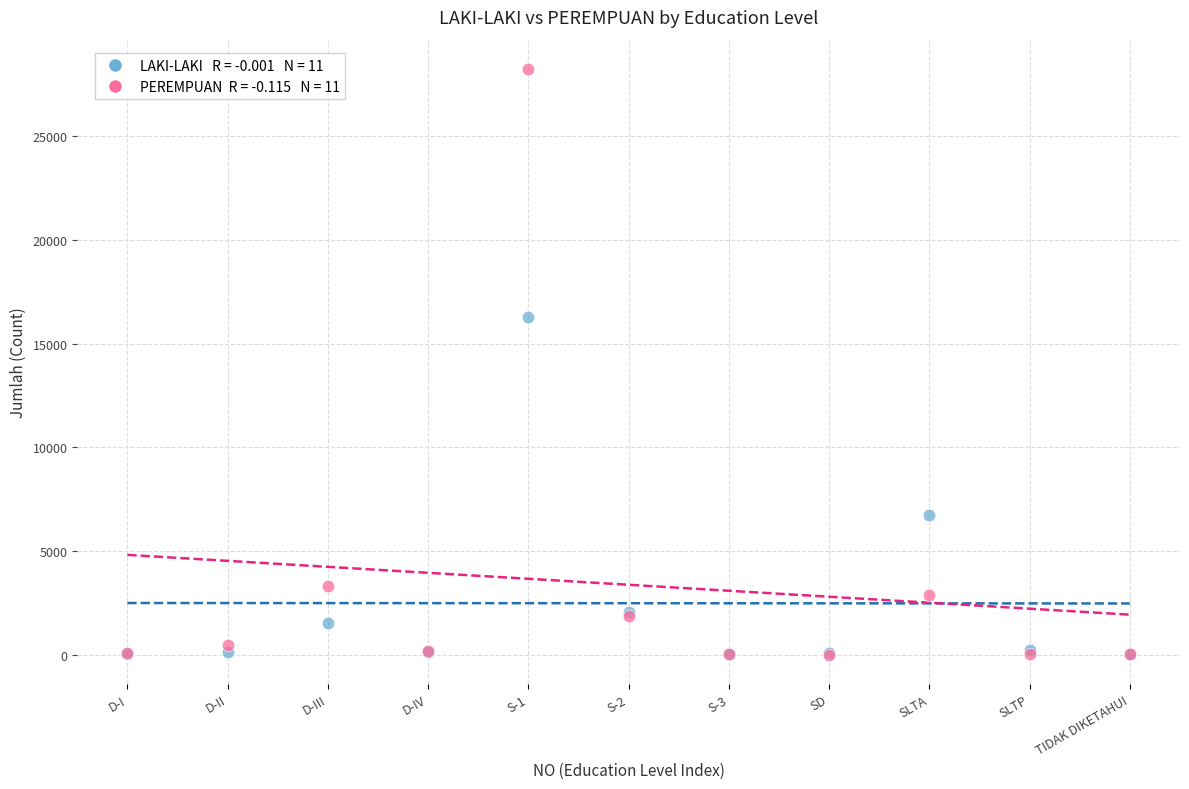

Across all series, what Y value is closest to 14123?

16299